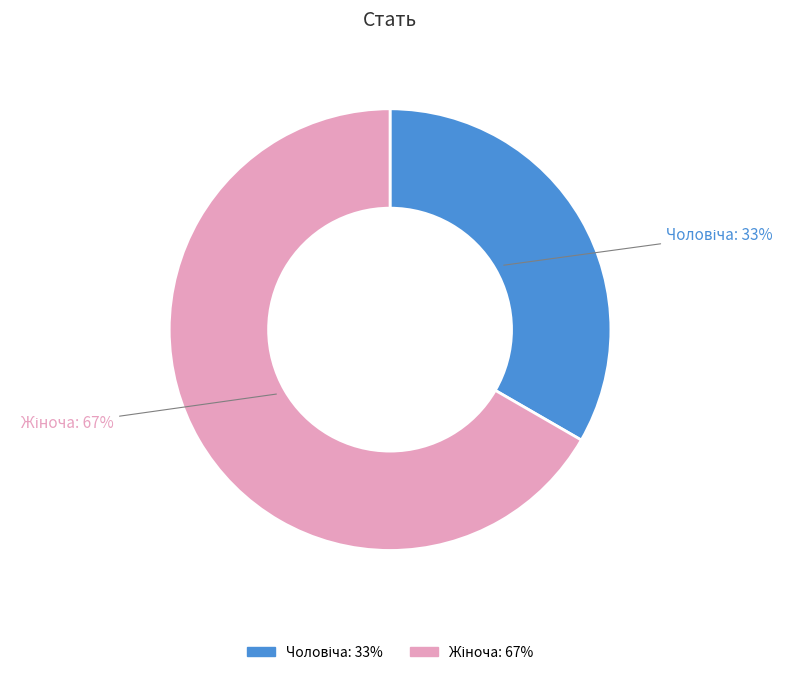

Is there any slice that represents more than half of the pie?

Yes